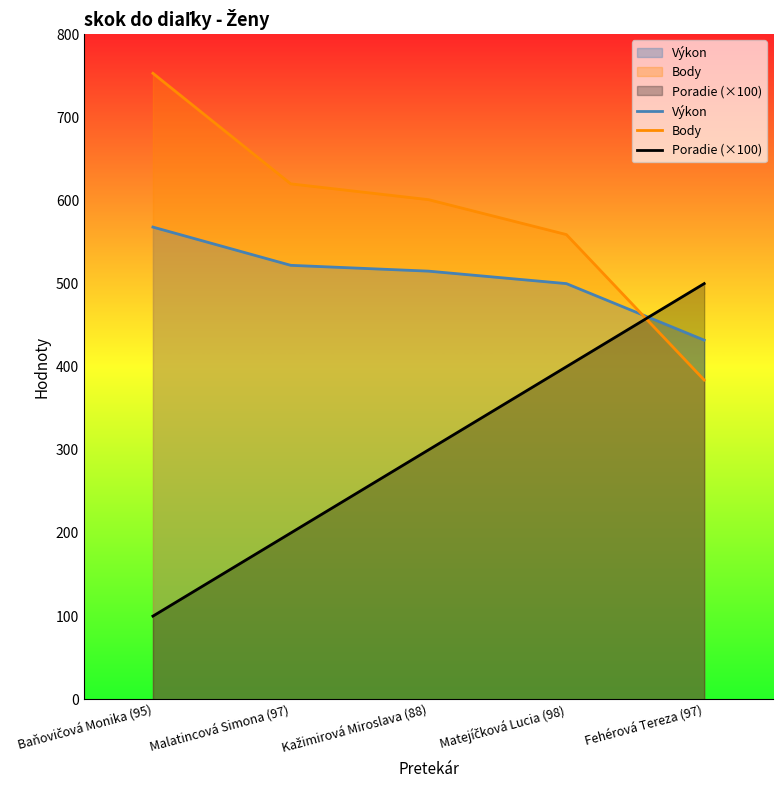

At which label is Výkon closest to 500?

Matejíčková Lucia (98)